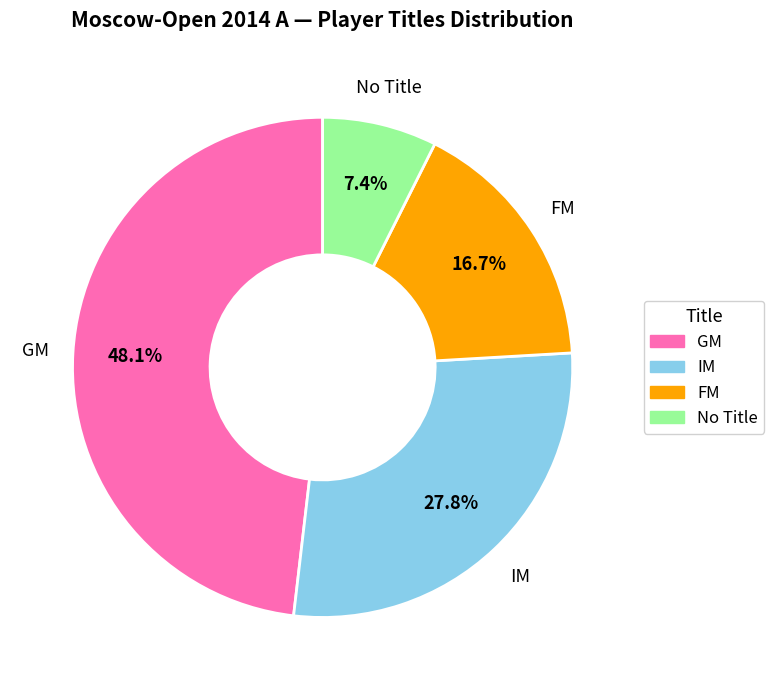

Which category has the biggest portion of the pie?

GM